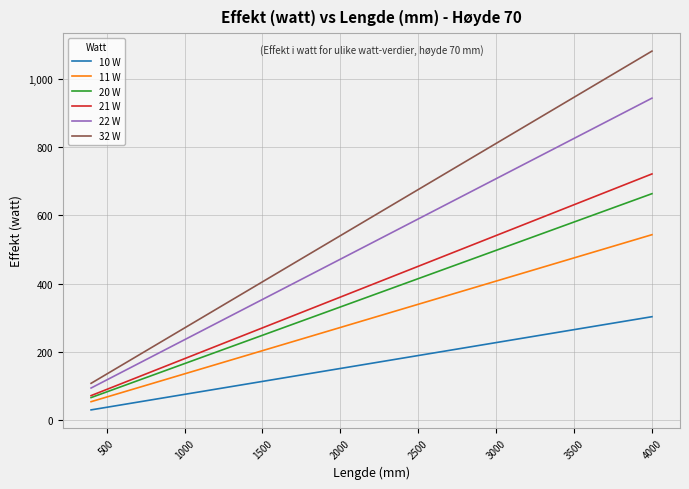

What is the difference between the second highest and minimum values in the 10 W series?

257.6